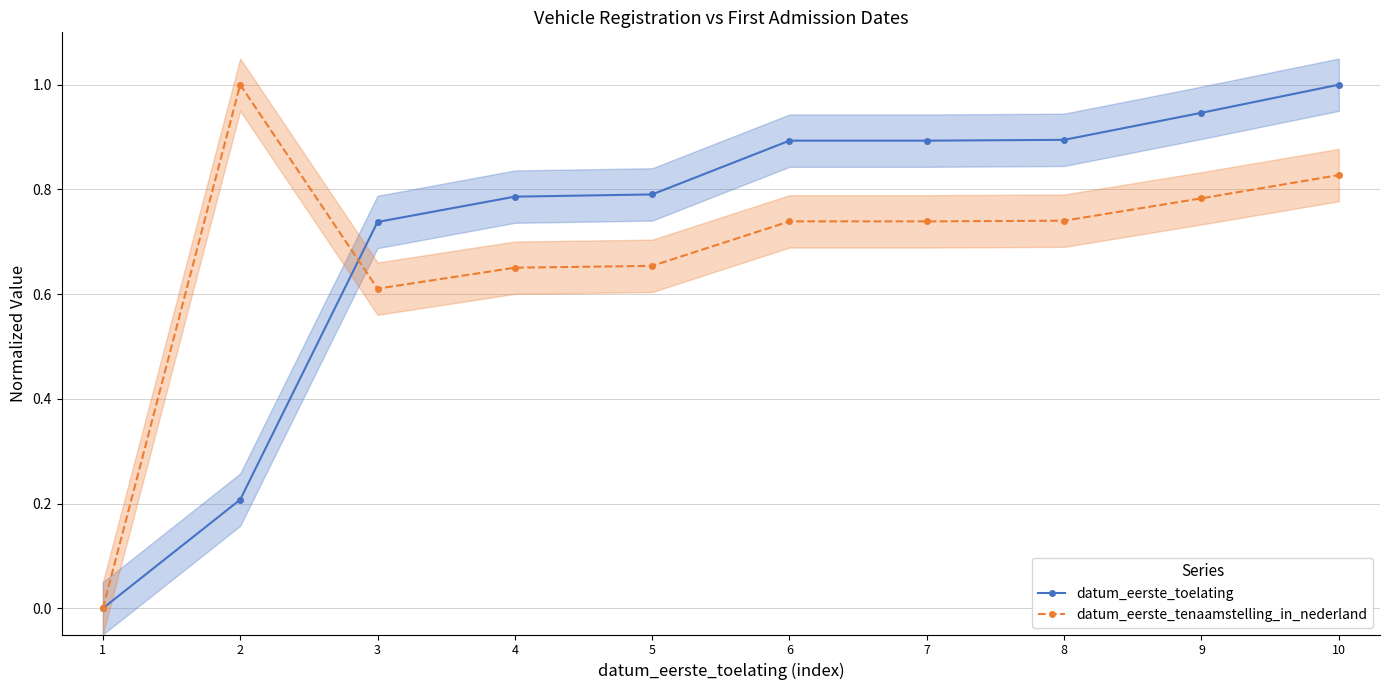

Is it true that datum_eerste_toelating equals 0.4 at 10?

False